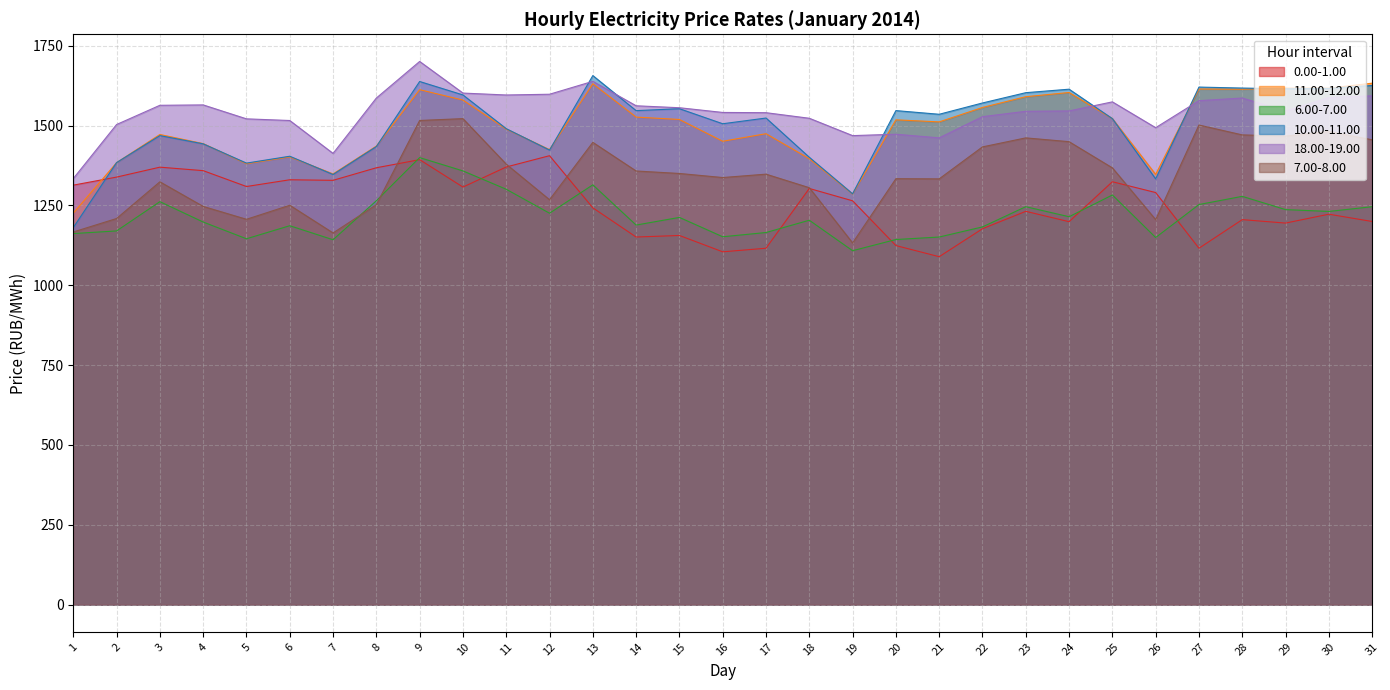

How many times do 10.00-11.00 and 11.00-12.00 cross each other?

10